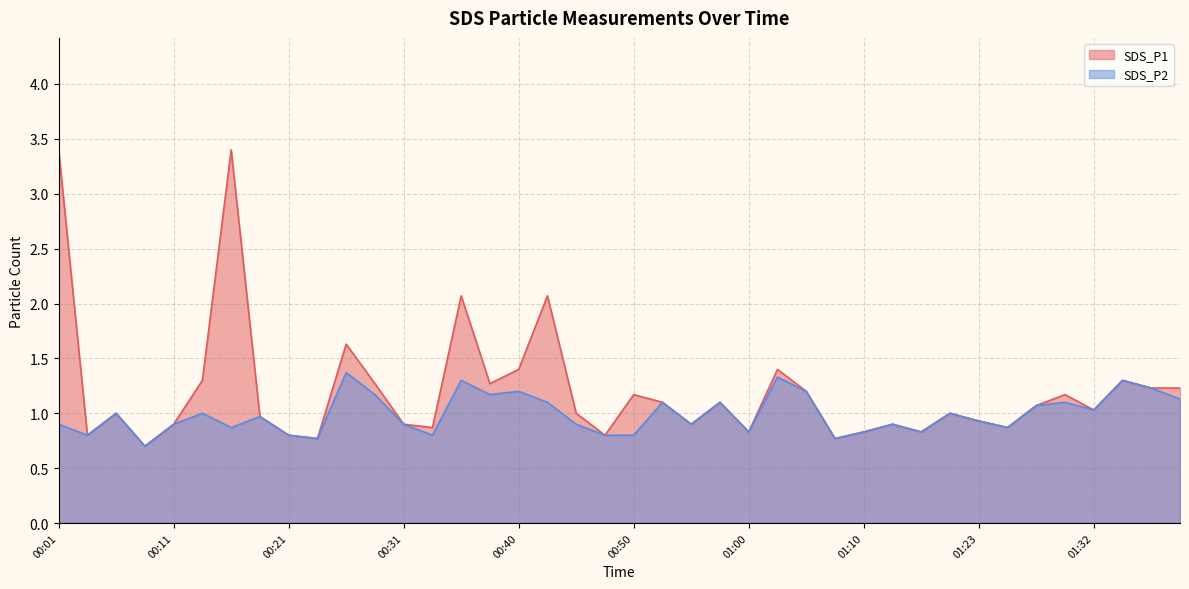

The value of SDS_P2 at 00:50 is 1.2. True or false?

False